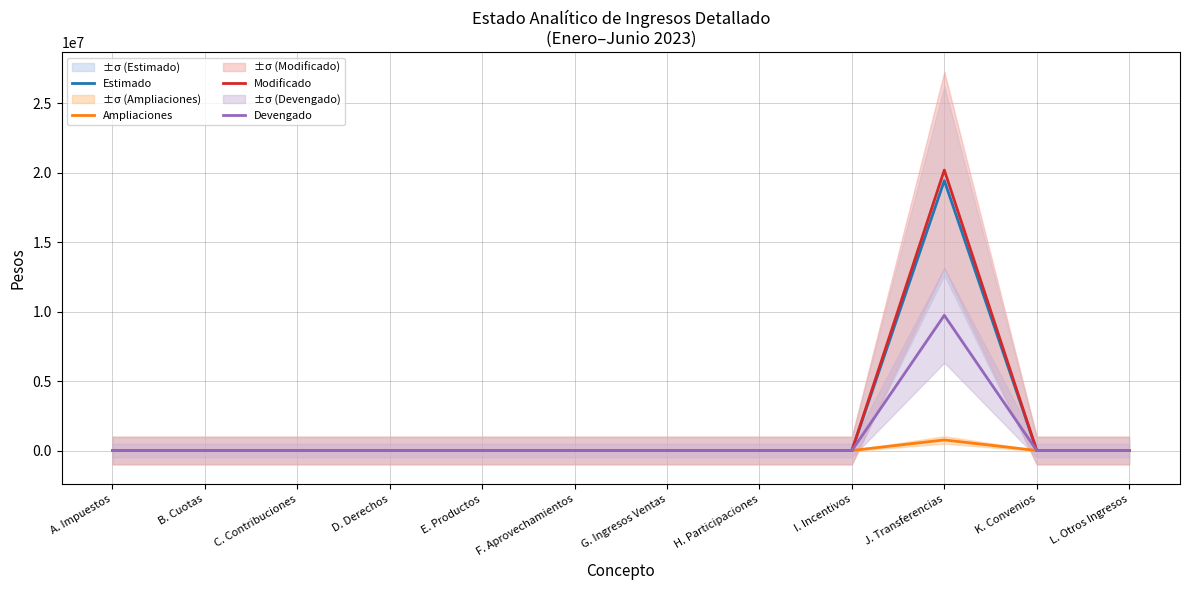

Which series has the largest total across all categories?

Modificado